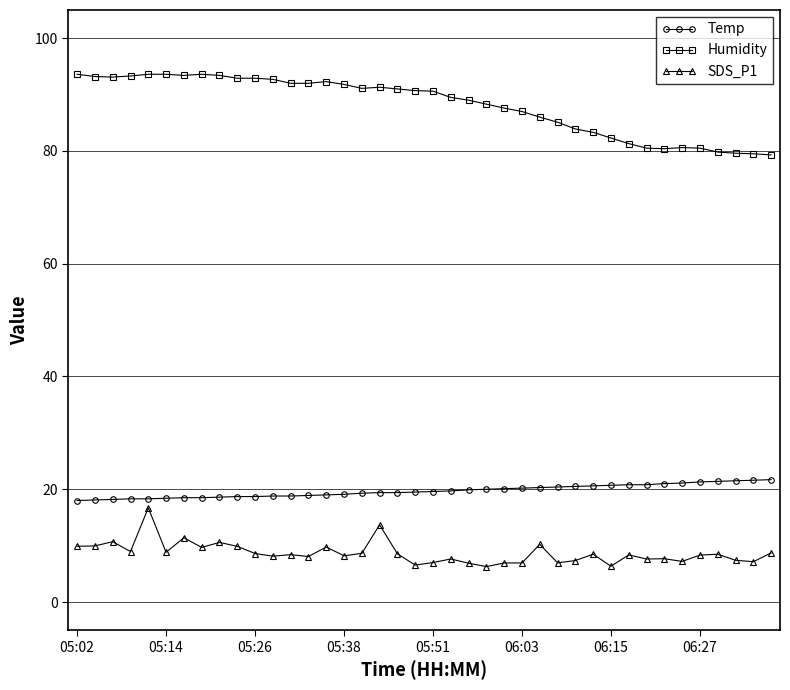

True or false: SDS_P1 has more than 2 interior local peaks.

True